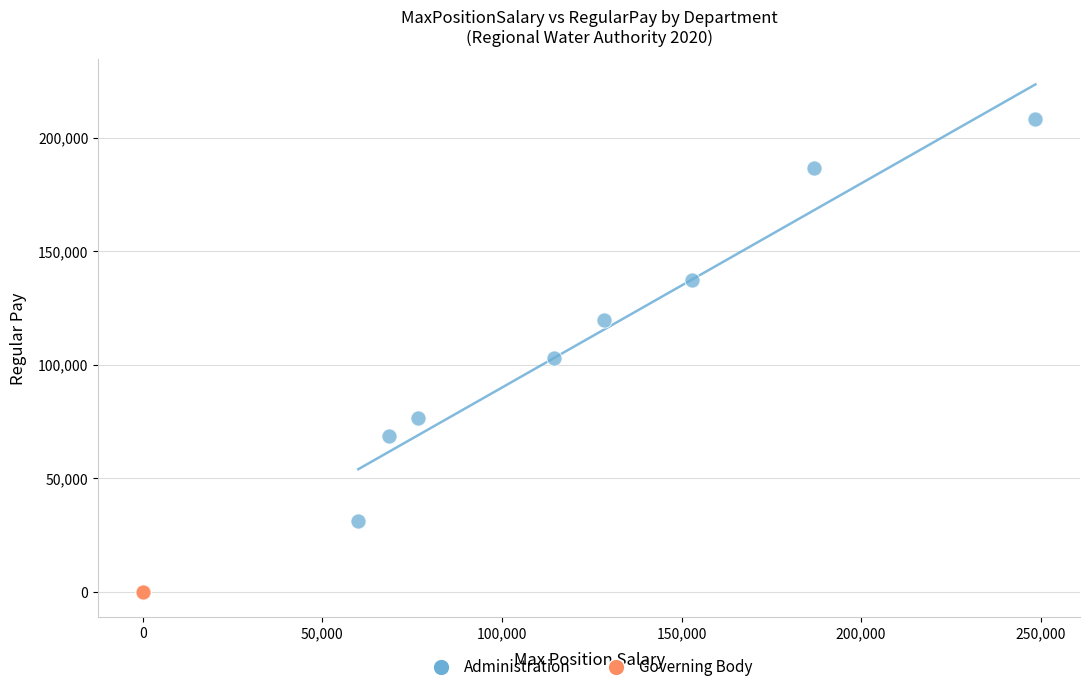

Which series reaches the minimum Y coordinate?

Governing Body